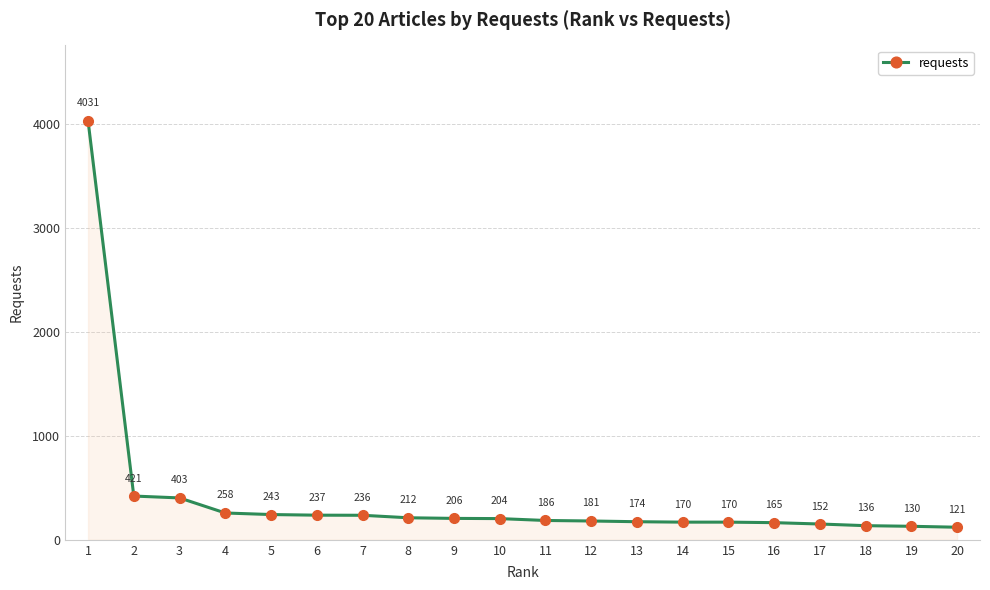

Between 12 and 7, which is larger?

7